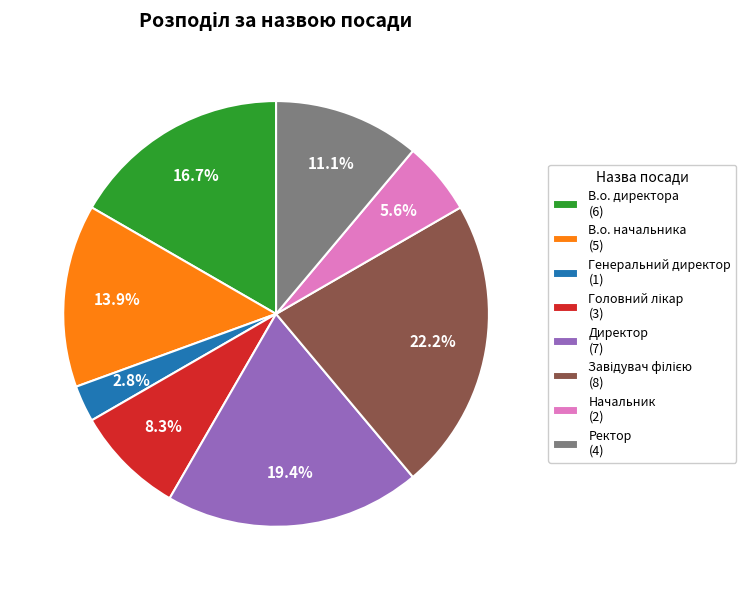

The Генеральний директор slice represents 3% of the pie. True or false?

True